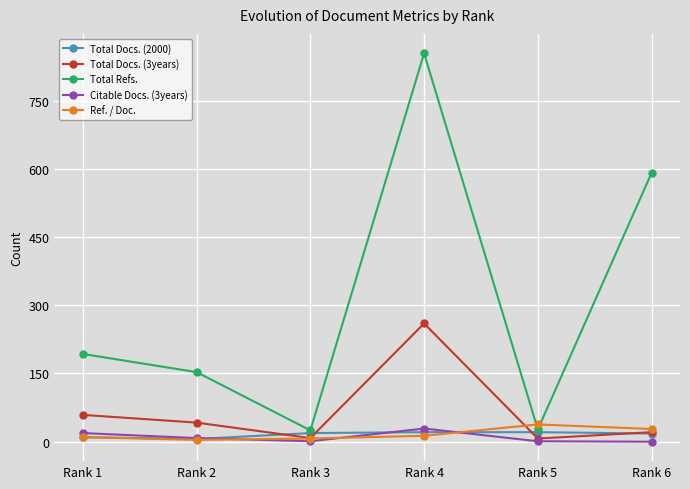

What is the average value of the Citable Docs. (3years) series?

10